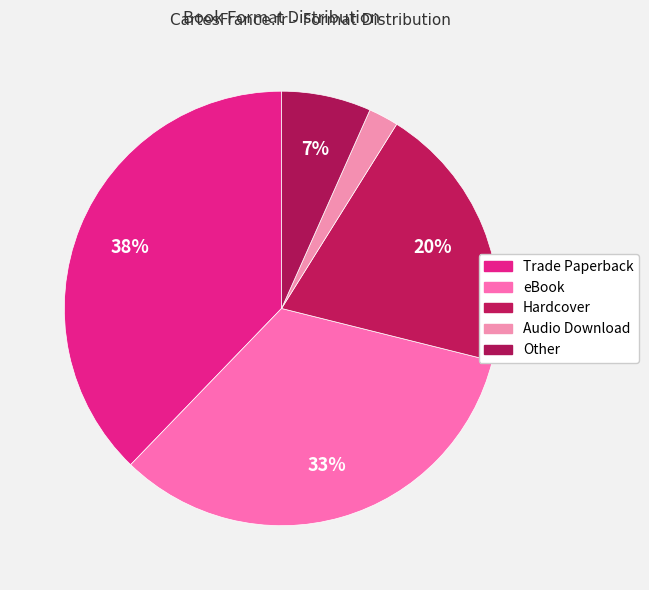

How many slices are in this pie chart?

5